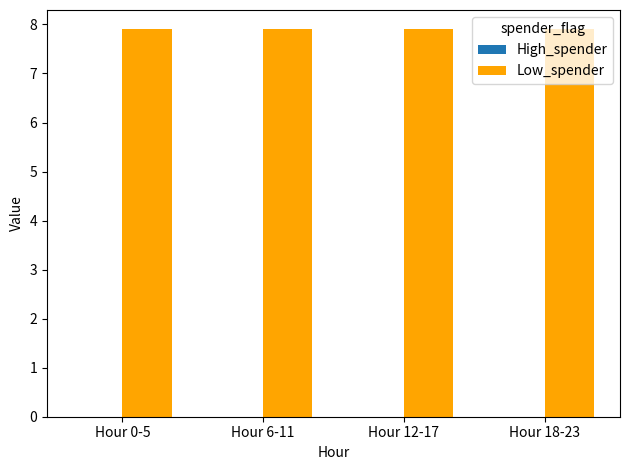

What is the total value across all series at Hour 6-11?

7.9